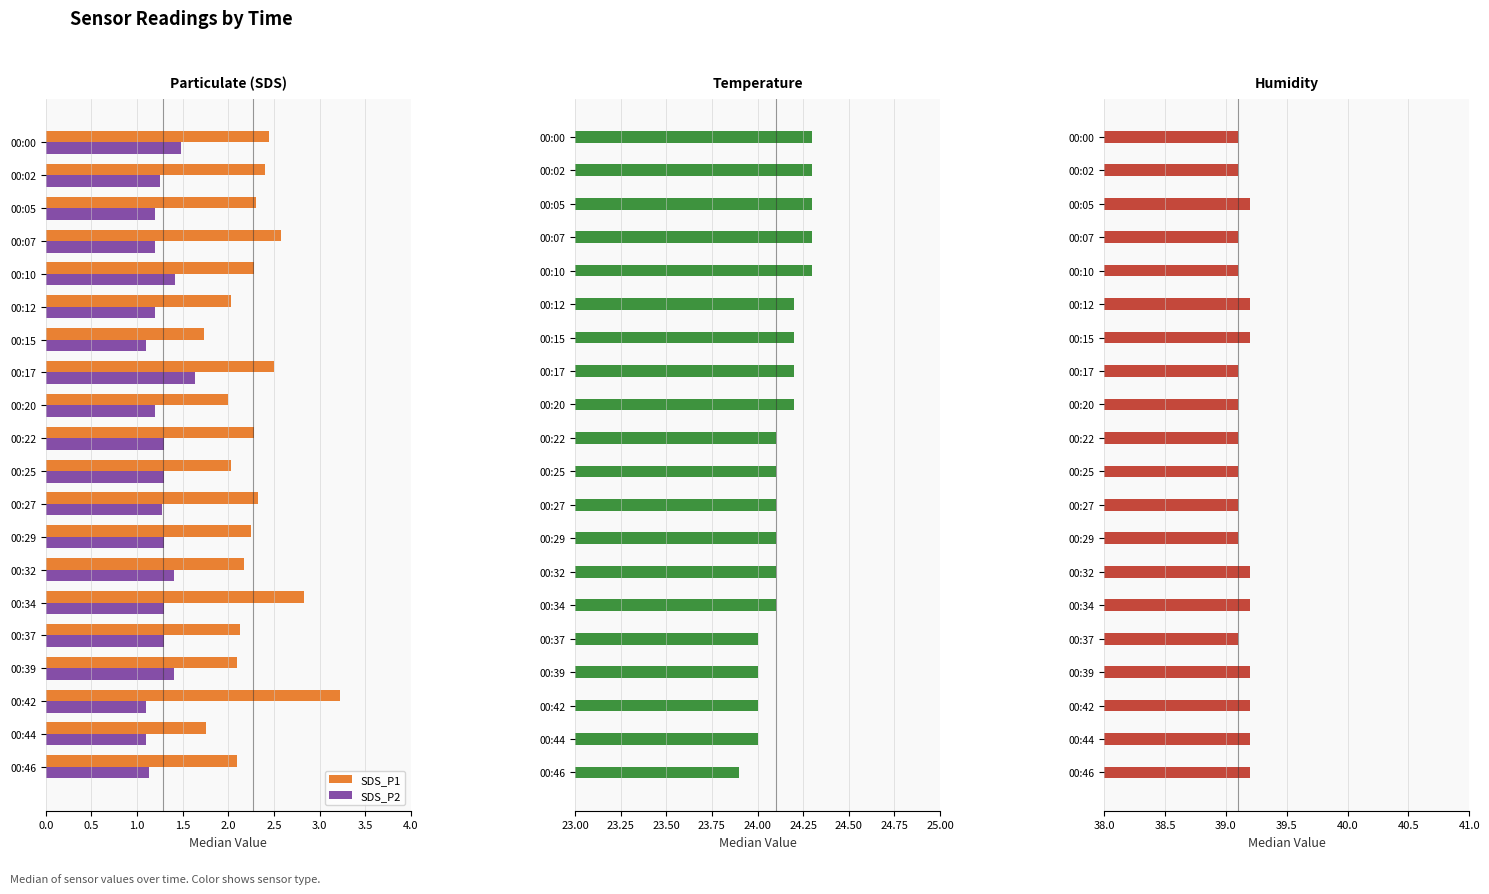

What is the difference between the maximum and minimum values in the SDS_P2 series?

0.5